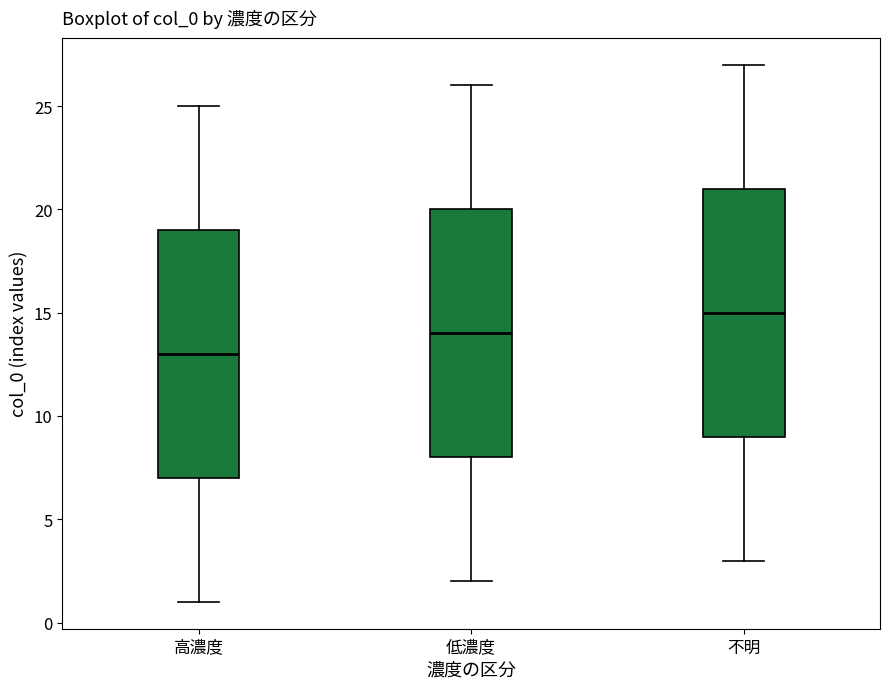

Reading left to right, transcribe this box plot: for each box, give where its median line is, the range the box spans, and where its two whiskers end, as read against the y-axis. The values are not printed on the chart, so give them approximately, as read against the axis.

高濃度: median 13, box 7 to 19, whiskers 1 to 25
低濃度: median 14, box 8 to 20, whiskers 2 to 26
不明: median 15, box 9 to 21, whiskers 3 to 27